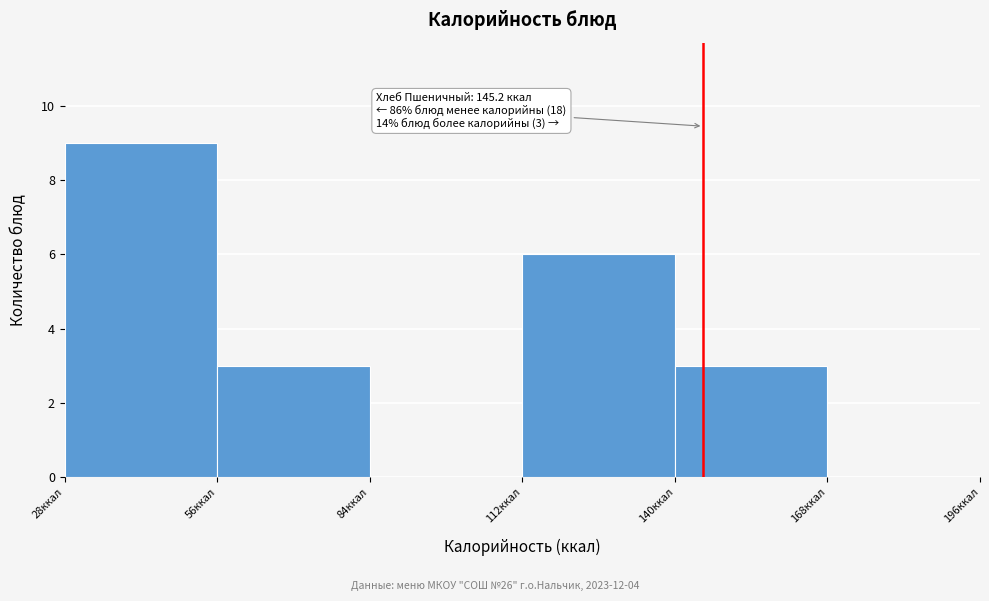

Which range on the x-axis has the tallest bar?

28 to 56